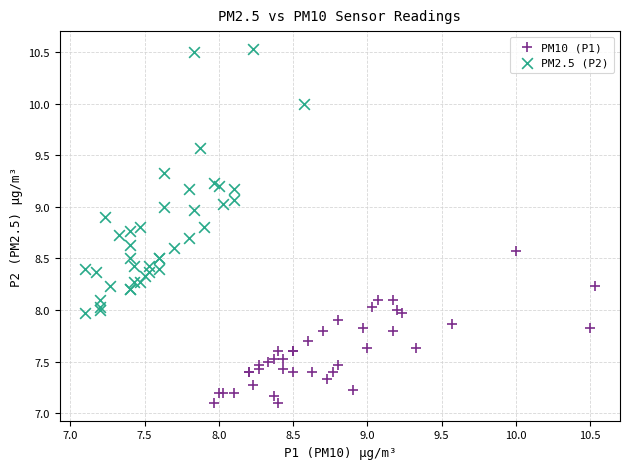

Which series has the largest Y range (max minus min)?

PM2.5 (P2)